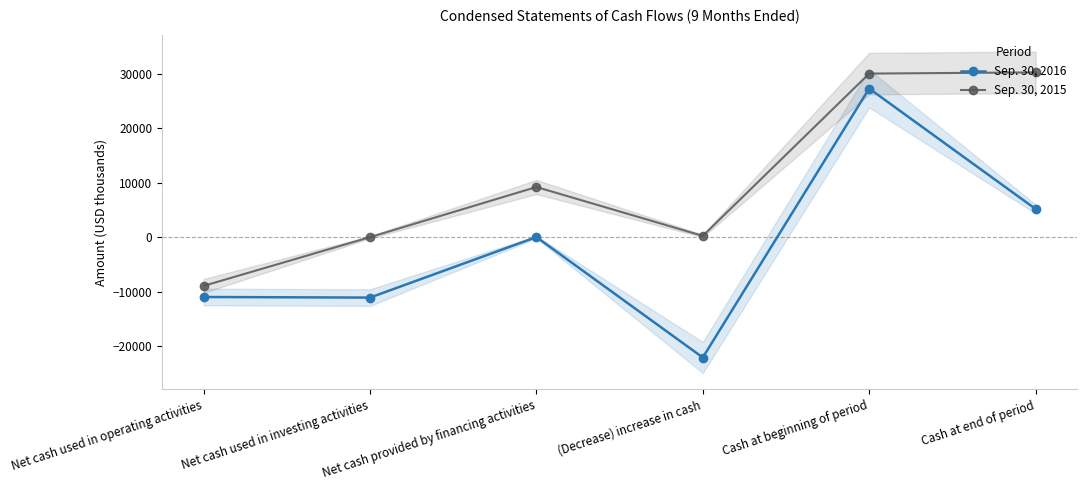

What is the sum of all Sep. 30, 2015 values?

60722